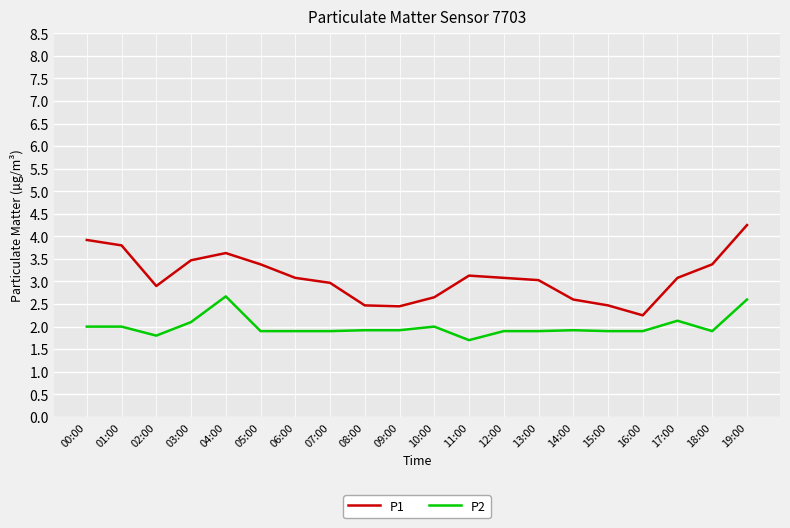

Count the number of categories in the chart.

20